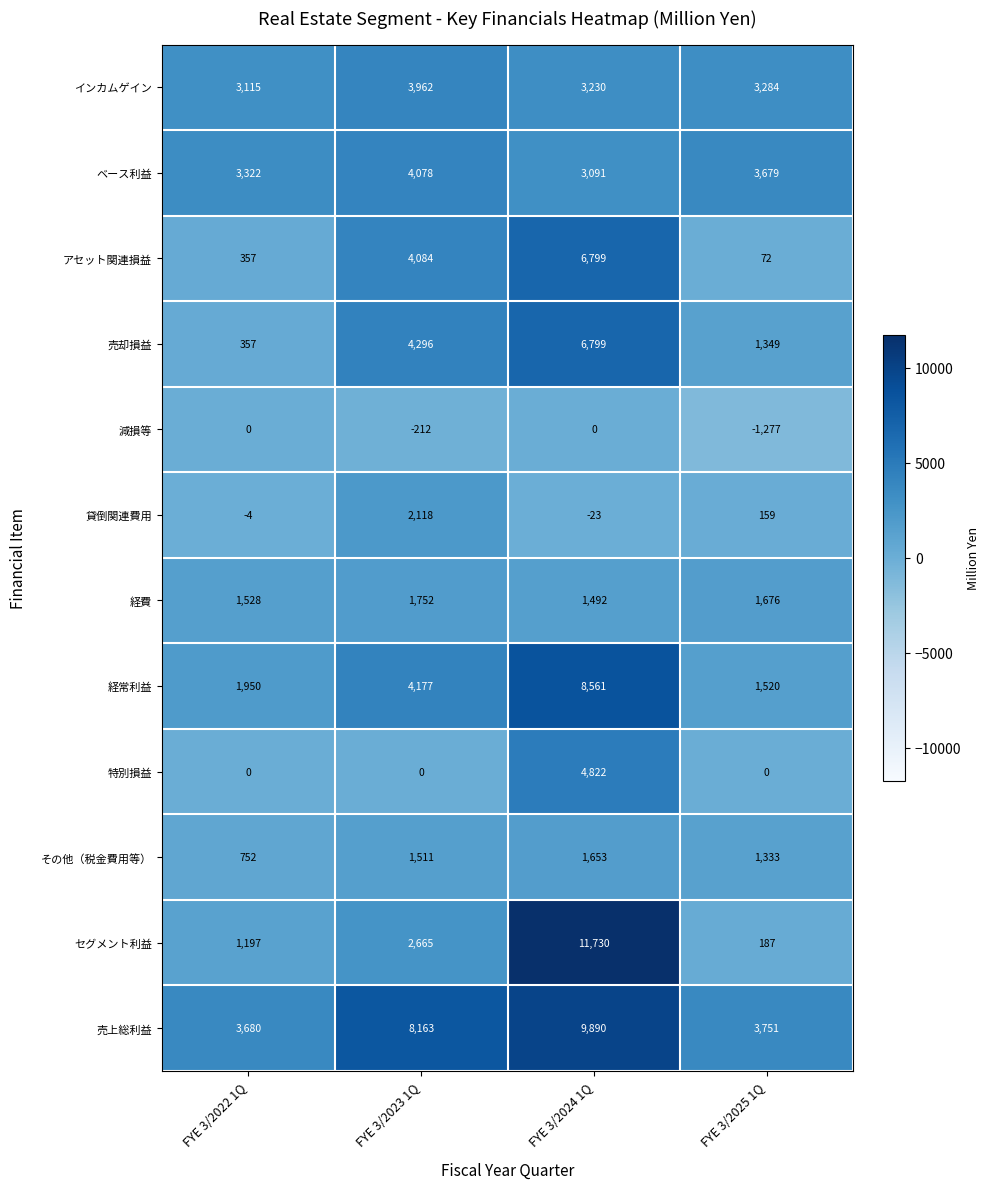

At which label is 売却損益 closest to 3578?

FYE 3/2023 1Q